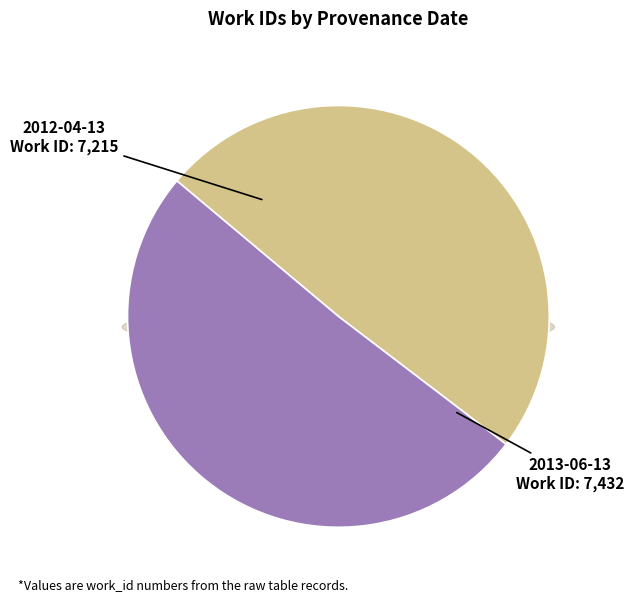

What percentage is the 2012-04-13 slice, to the nearest percent?

49%